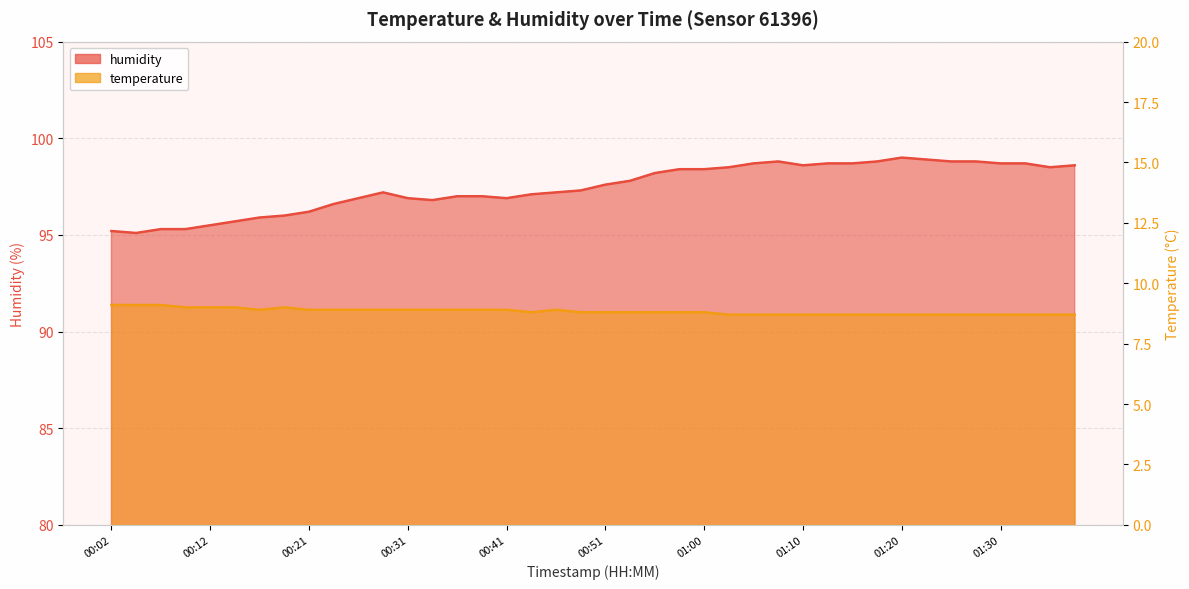

Reading left to right, transcribe all the data shown in this chart.

temperature: 9.1	9.1	9.1	9.0	9.0	9.0	8.9	9.0	8.9	8.9	8.9	8.9	8.9	8.9	8.9	8.9	8.9	8.8	8.9	8.8	8.8	8.8	8.8	8.8	8.8	8.7	8.7	8.7	8.7	8.7	8.7	8.7	8.7	8.7	8.7	8.7	8.7	8.7	8.7	8.7
humidity: 95.2	95.1	95.3	95.3	95.5	95.7	95.9	96.0	96.2	96.6	96.9	97.2	96.9	96.8	97.0	97.0	96.9	97.1	97.2	97.3	97.6	97.8	98.2	98.4	98.4	98.5	98.7	98.8	98.6	98.7	98.7	98.8	99.0	98.9	98.8	98.8	98.7	98.7	98.5	98.6